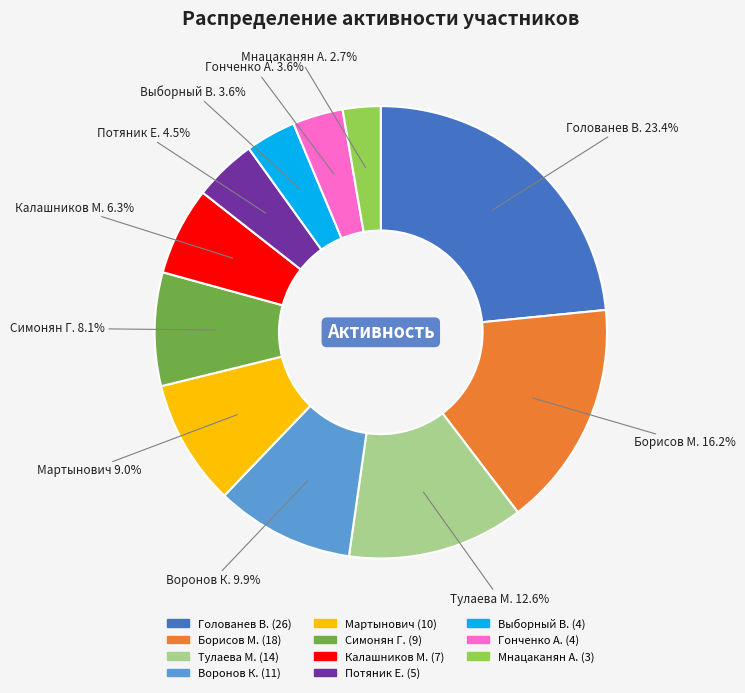

To the nearest percent, what is the difference between the largest and smallest slice percentages?

21%